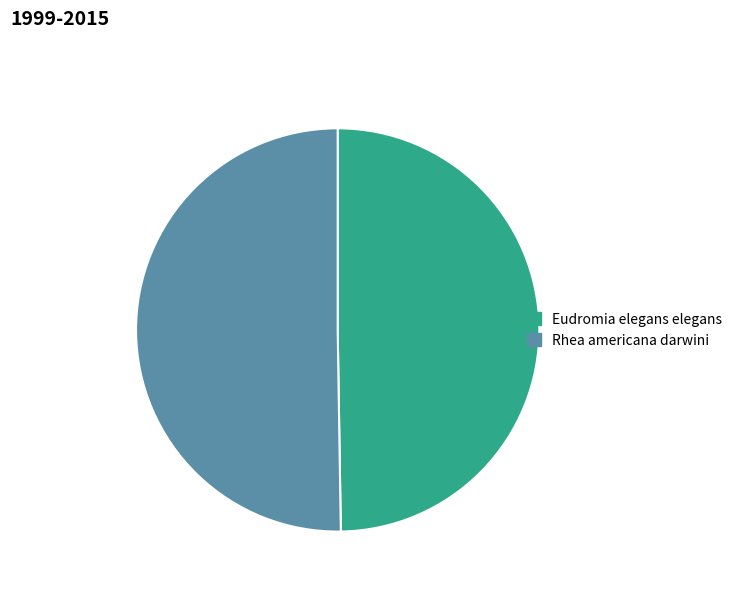

The Eudromia elegans elegans slice represents 50% of the pie. True or false?

True